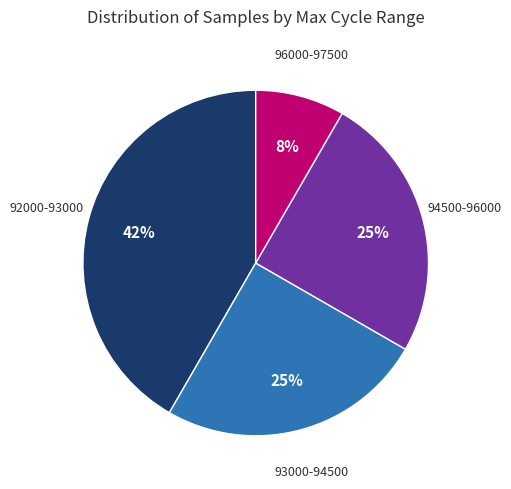

Is there any slice that represents more than half of the pie?

No